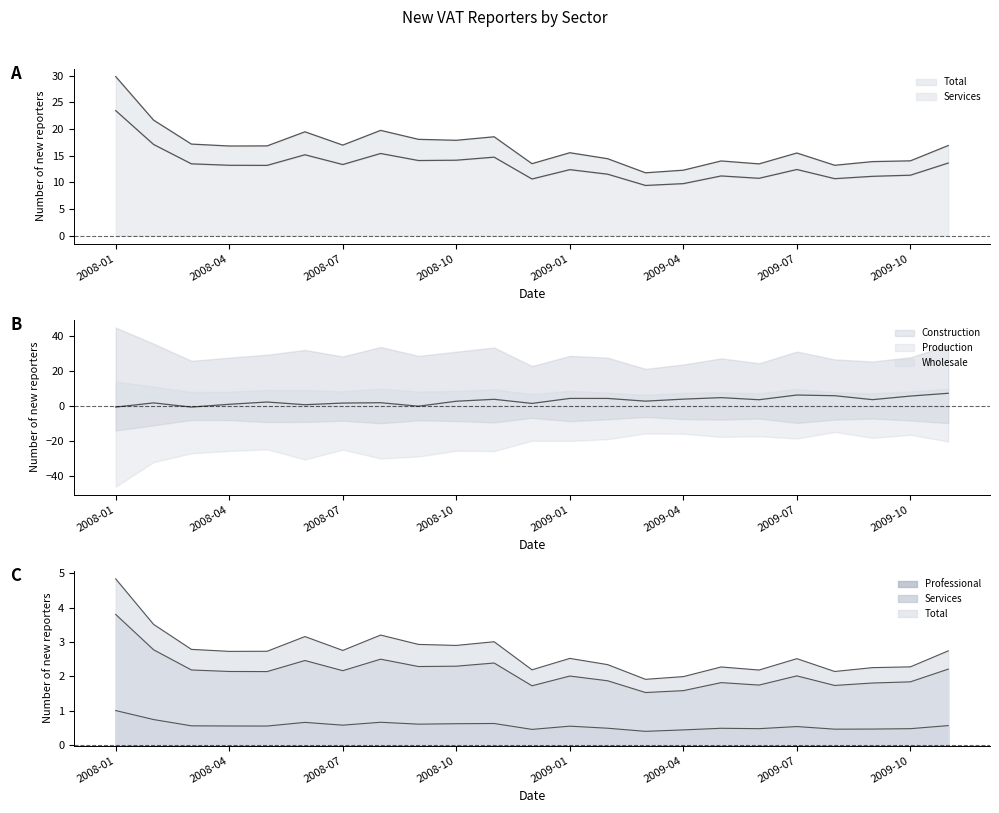

Is the value of Services at 2009-03 greater than the value of Professional at 2008-10?

Yes